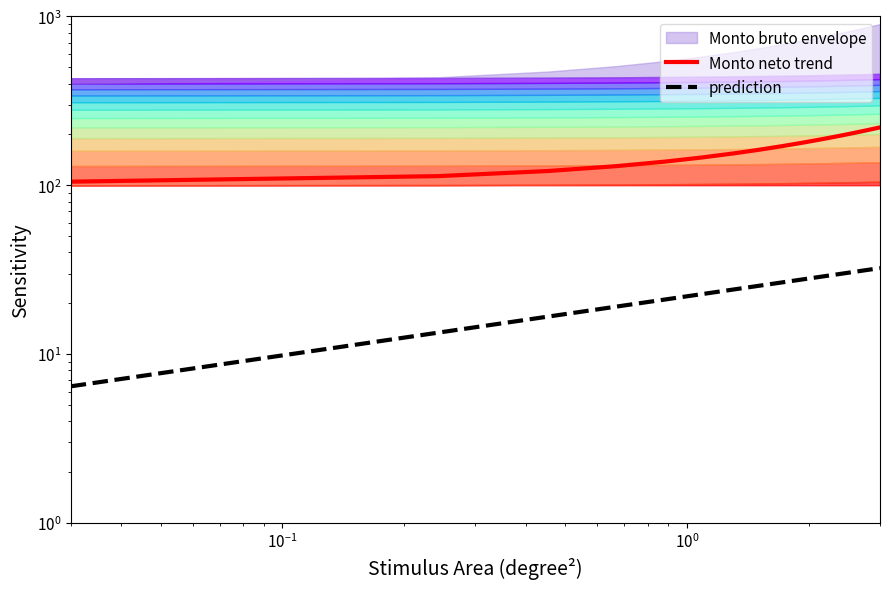

True or false: Monto neto trend and prediction cross at least once.

False